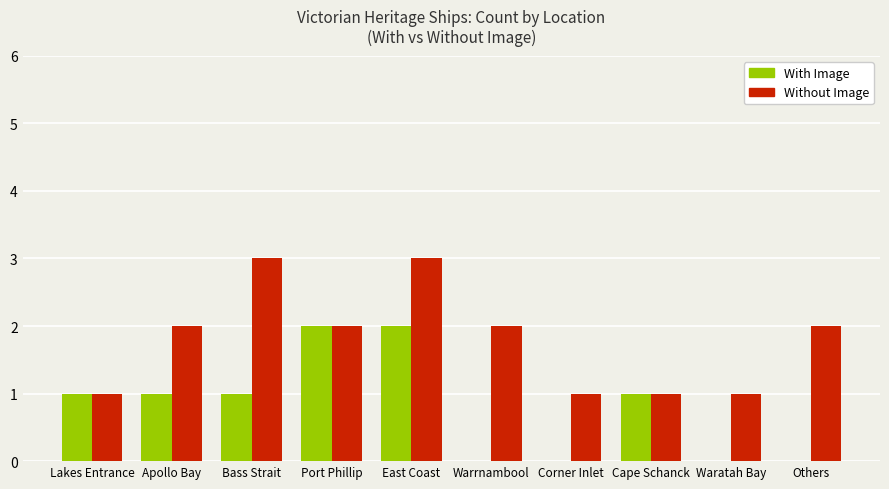

What is the maximum value shown in the chart?

3